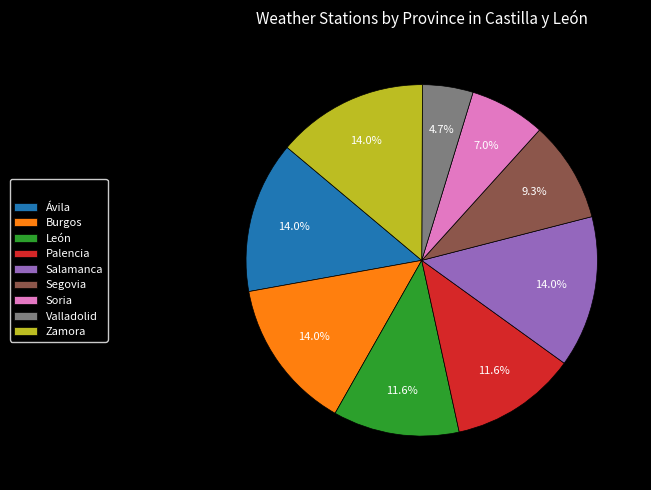

True or false: Segovia accounts for 9% of the total.

True